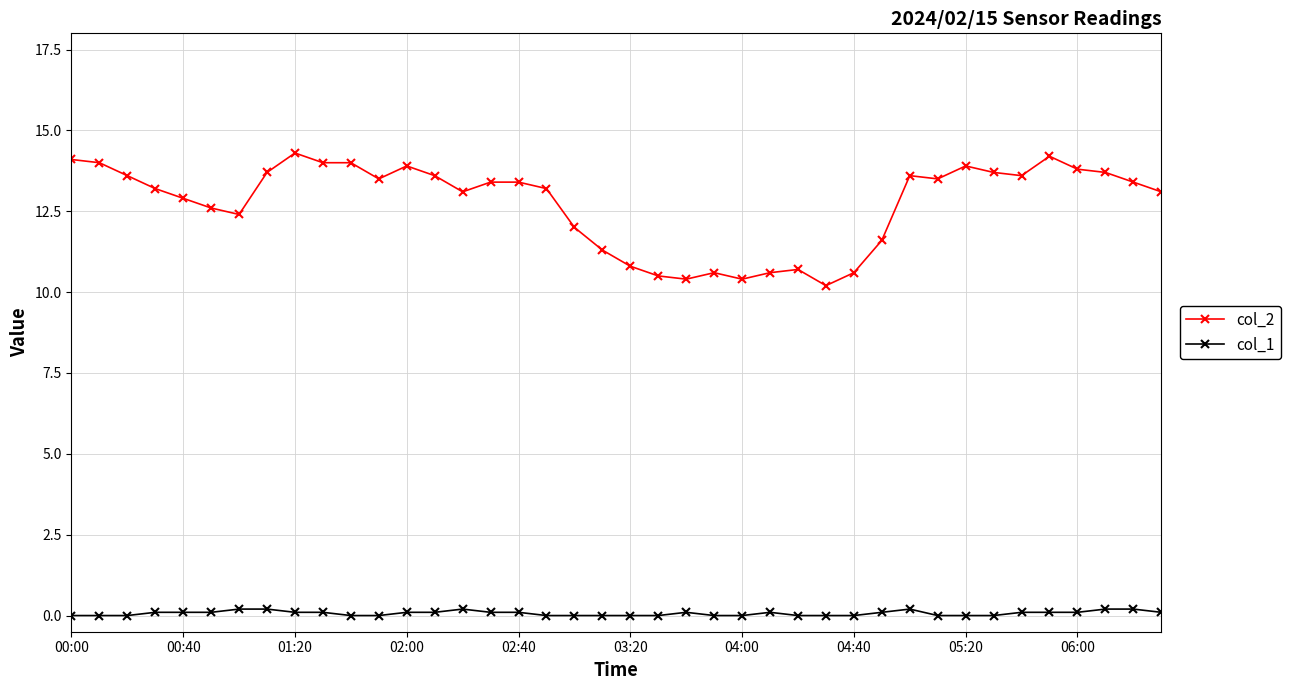

True or false: col_1 and col_2 intersect in this chart.

False